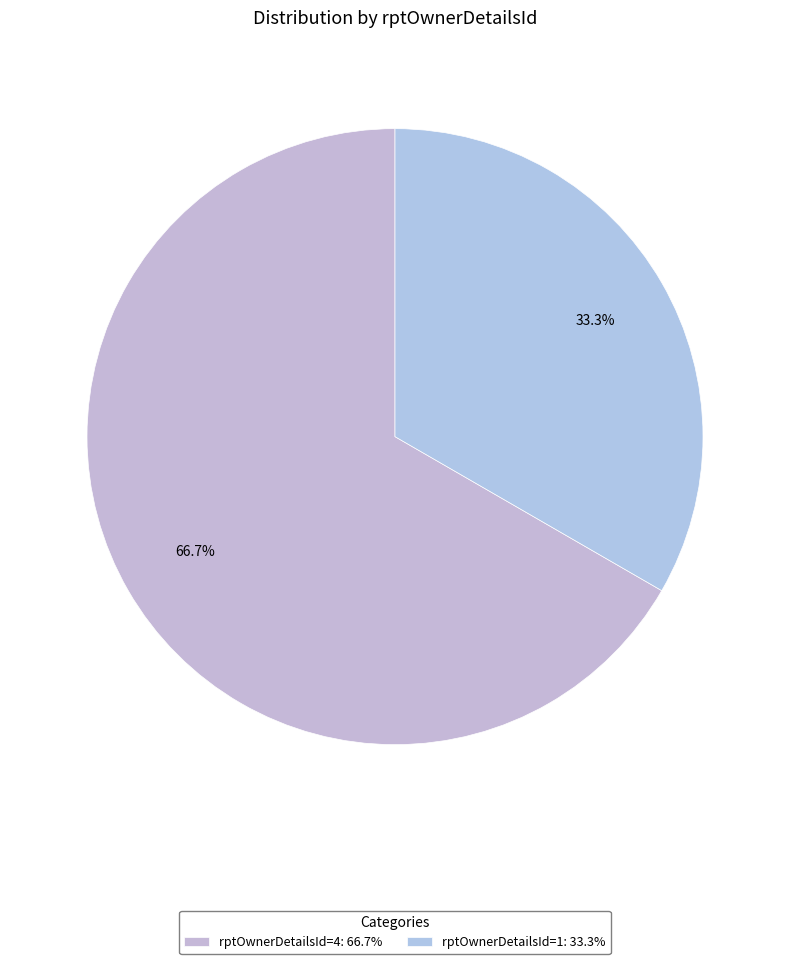

True or false: rptOwnerDetailsId=1 accounts for 33% of the total.

True